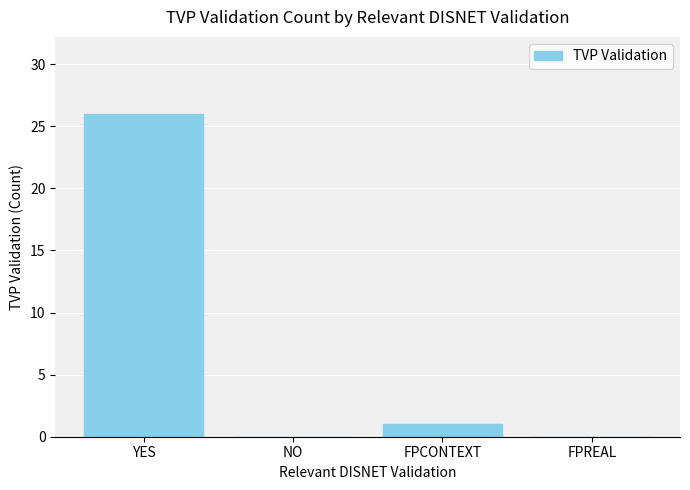

What is the change in value from YES to FPREAL?

-26